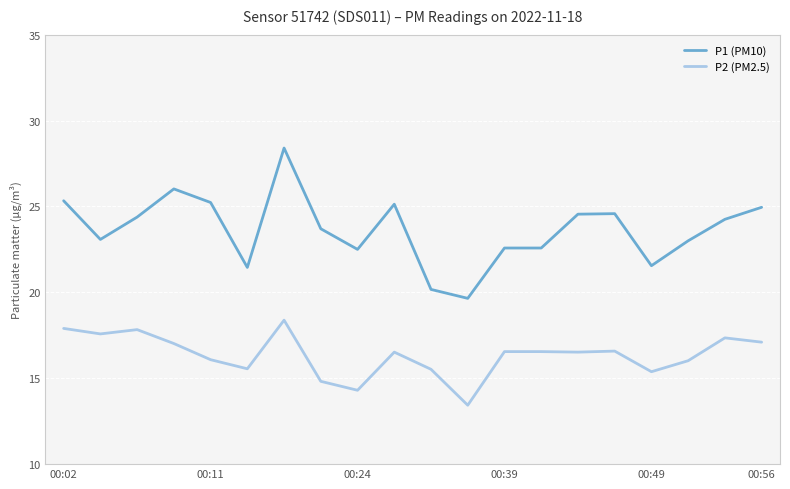

Which series has the largest range (max minus min)?

P1 (PM10)